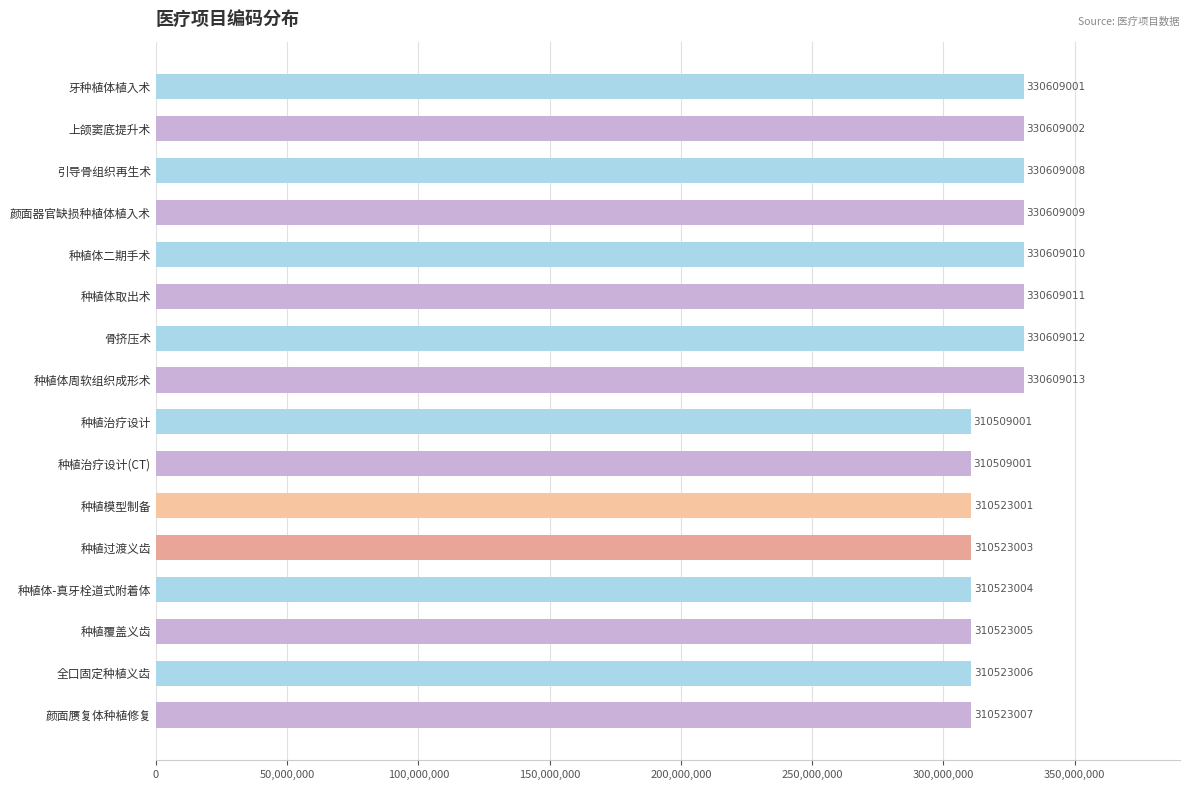

What is the label of the 3rd bar from the top?

引导骨组织再生术